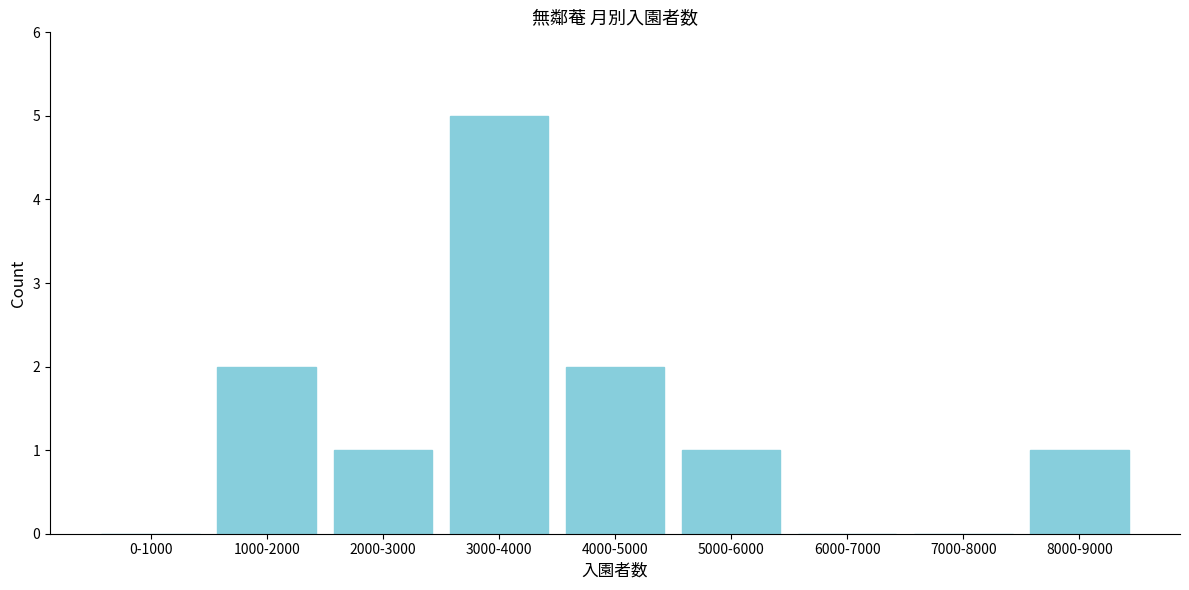

Reading left to right, extract all data points from this chart.

0-1000=0	1000-2000=2	2000-3000=1	3000-4000=5	4000-5000=2	5000-6000=1	6000-7000=0	7000-8000=0	8000-9000=1